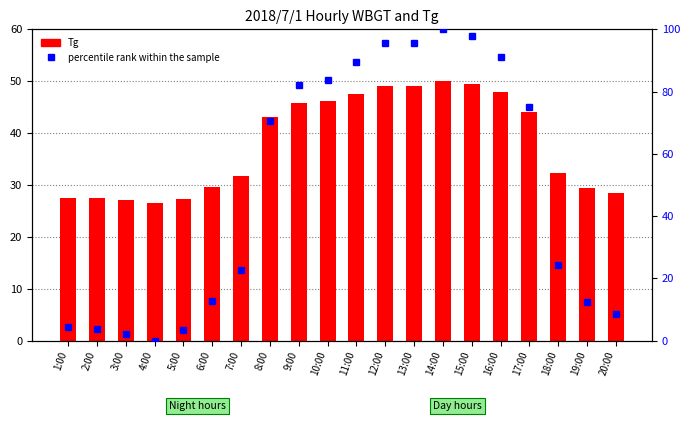

Reading right to left, list all the values displayed in this chart.

Tg: 28.5	29.4	32.2	44.1	47.9	49.5	50.0	49.0	49.0	47.5	46.2	45.8	43.1	31.8	29.5	27.3	26.5	27.0	27.4	27.5
percentile rank within the sample: 8.5	12.3	24.3	74.9	91.1	97.9	100.0	95.7	95.7	89.4	83.8	82.1	70.6	22.6	12.8	3.4	0.0	2.1	3.8	4.3